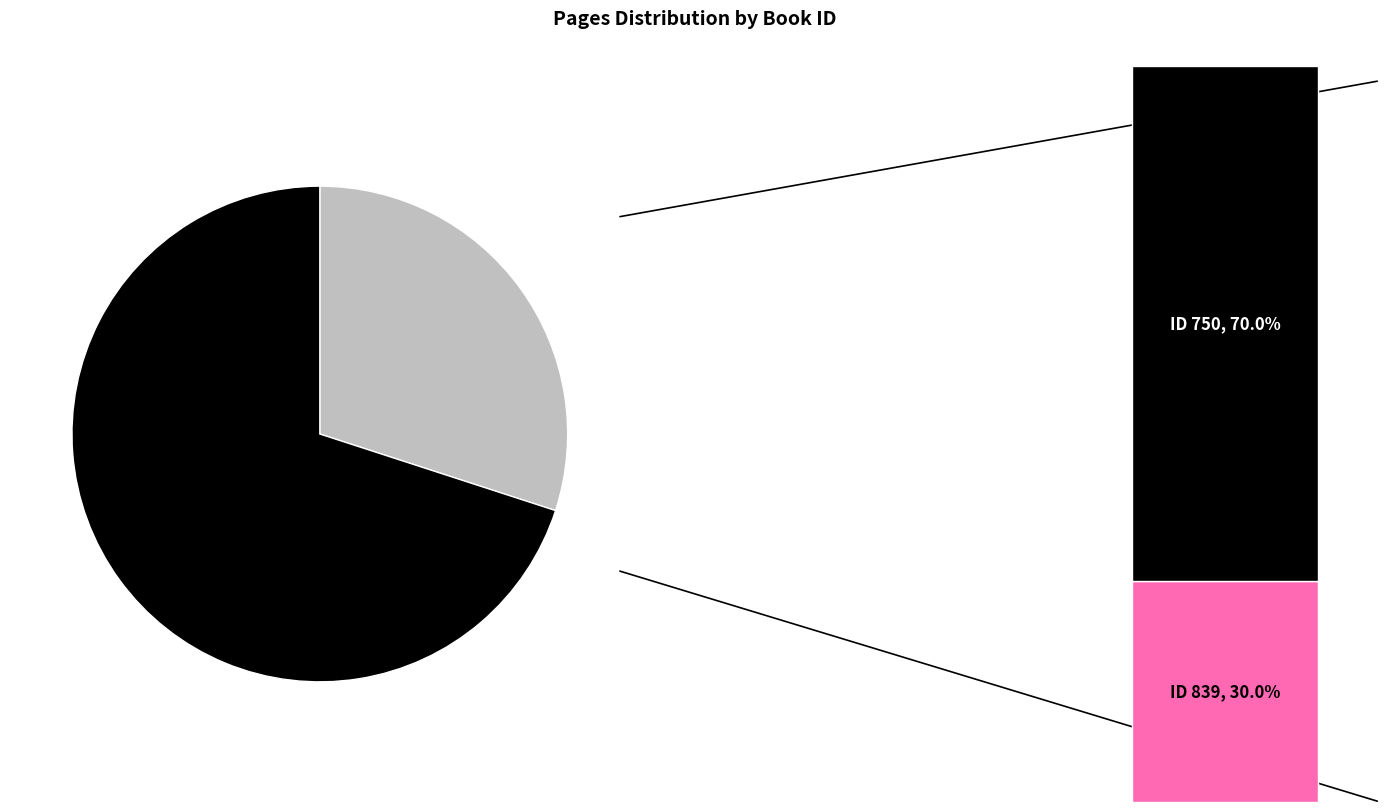

Which slice is the smallest?

839